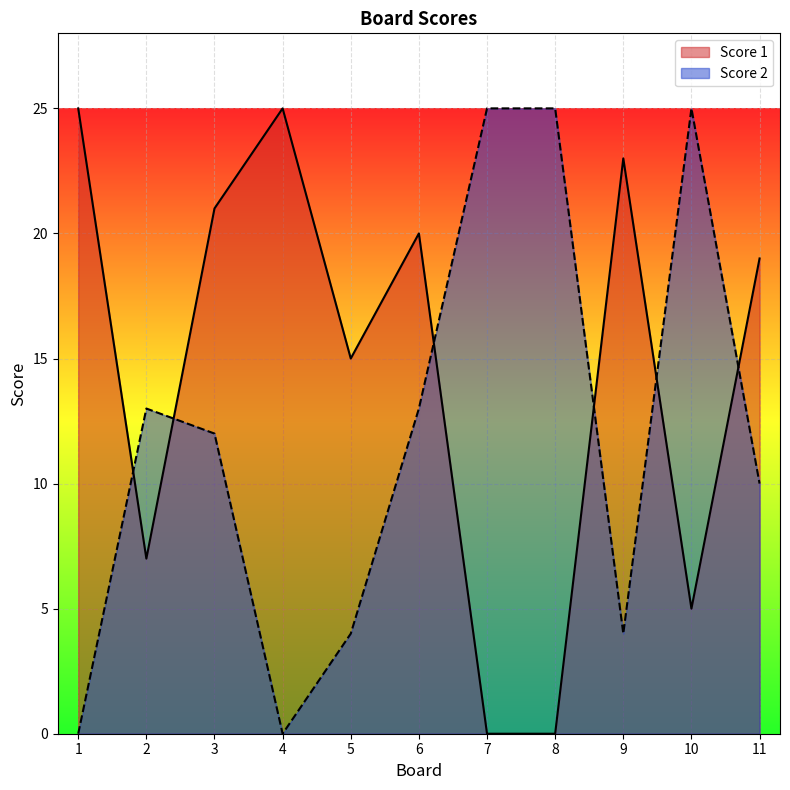

Rank the series by their average value, from lowest to highest.

Score 2, Score 1